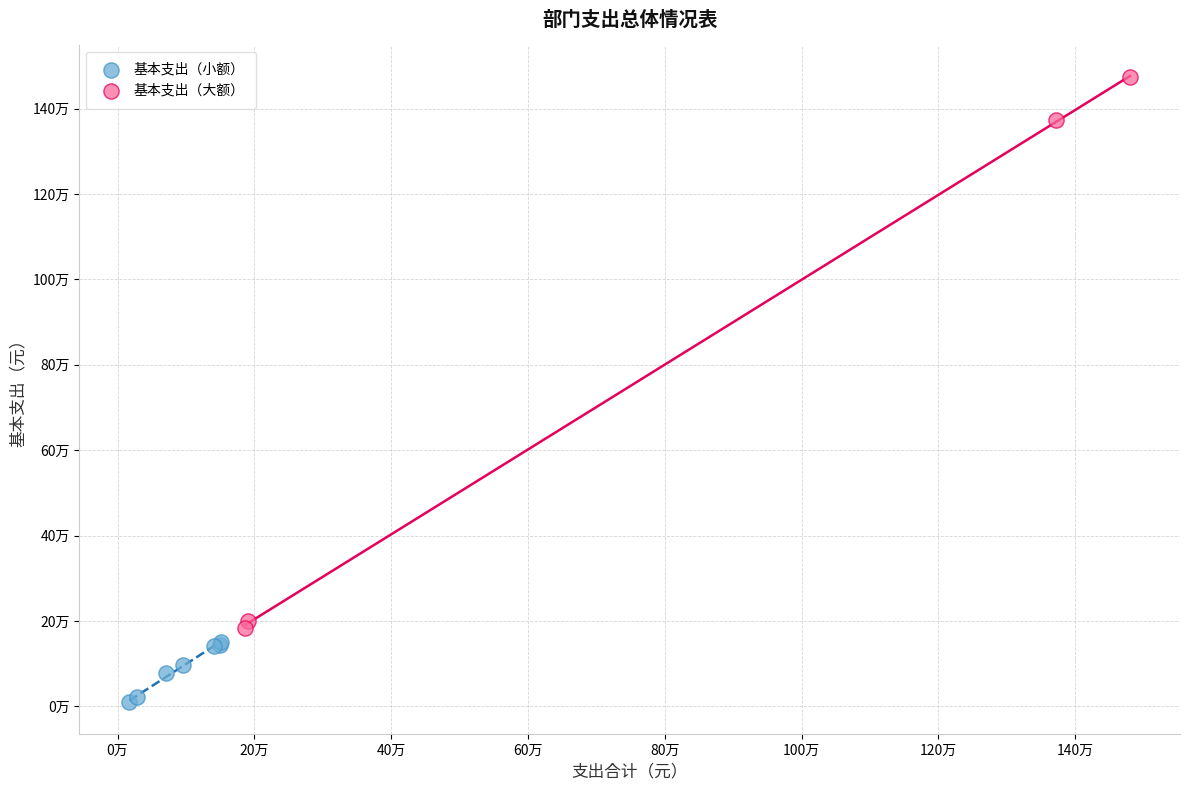

Which series has the largest Y range (max minus min)?

基本支出（大额）